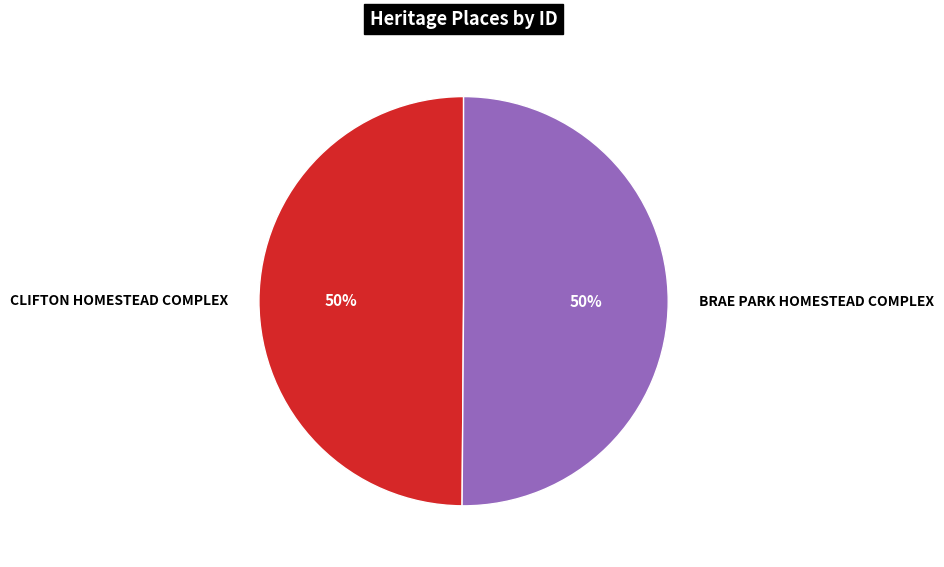

Is it true that BRAE PARK HOMESTEAD COMPLEX is 50% of the pie?

True